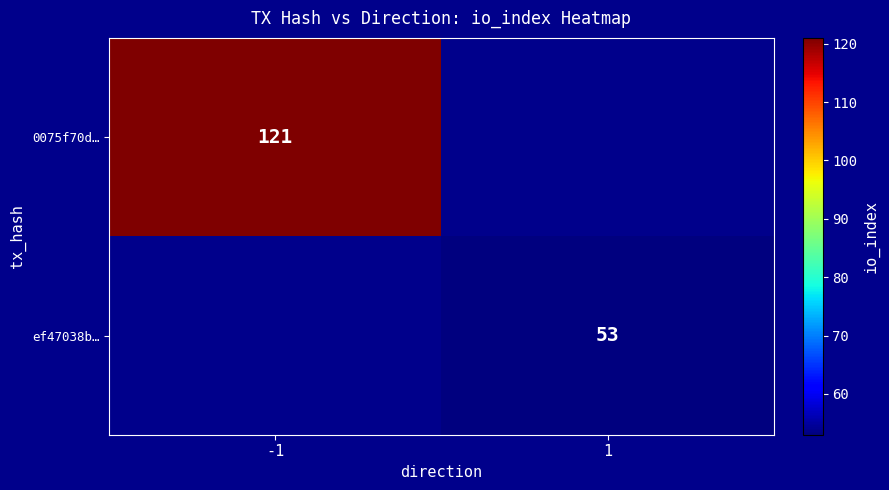

The value of ef47038b… at 1 is 53. True or false?

True